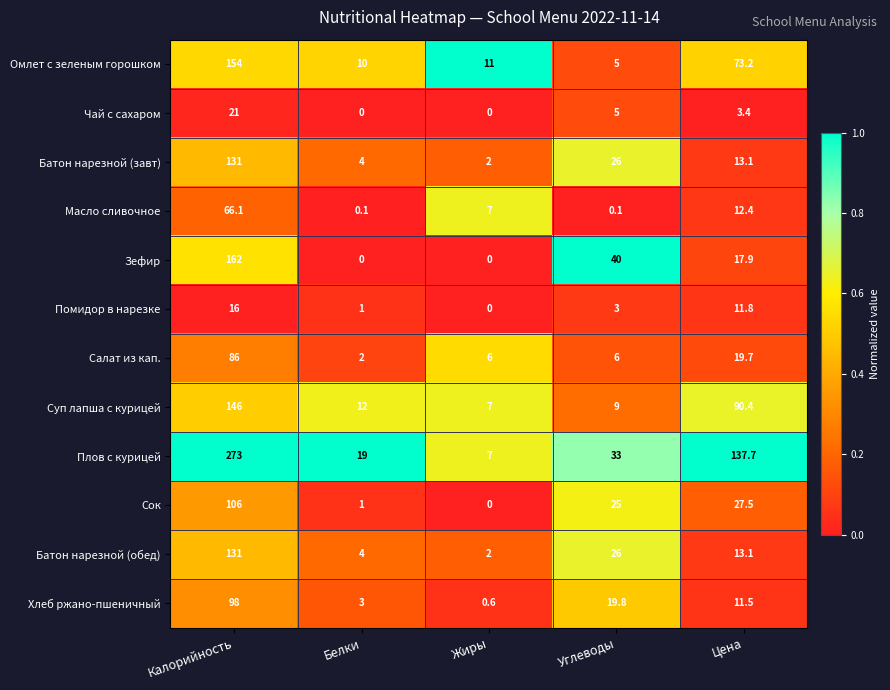

At which label does Чай с сахаром reach its peak?

Калорийность